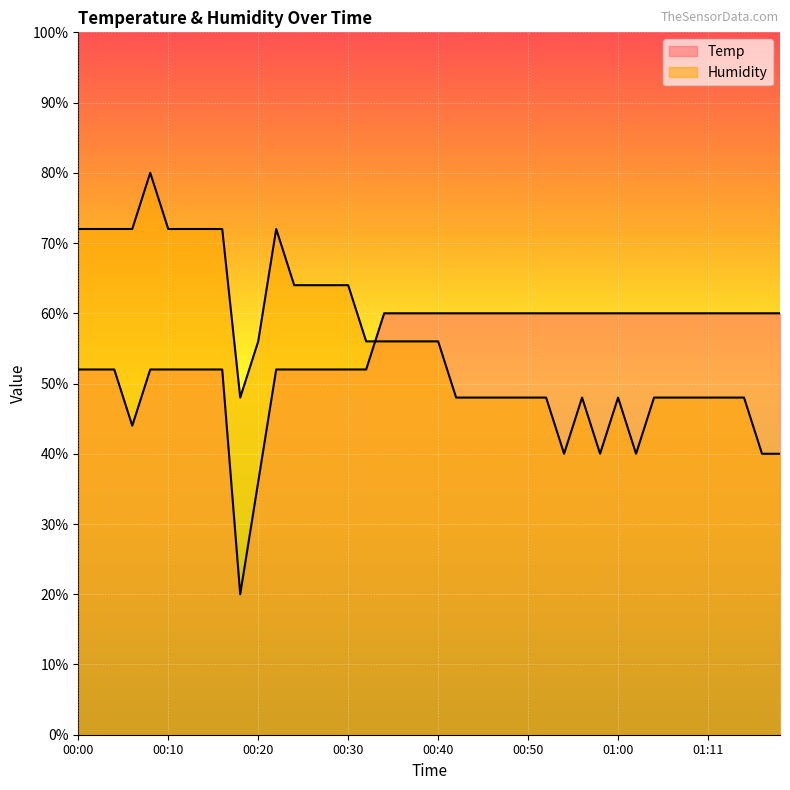

How many interior local valleys does the Temp series have?

2